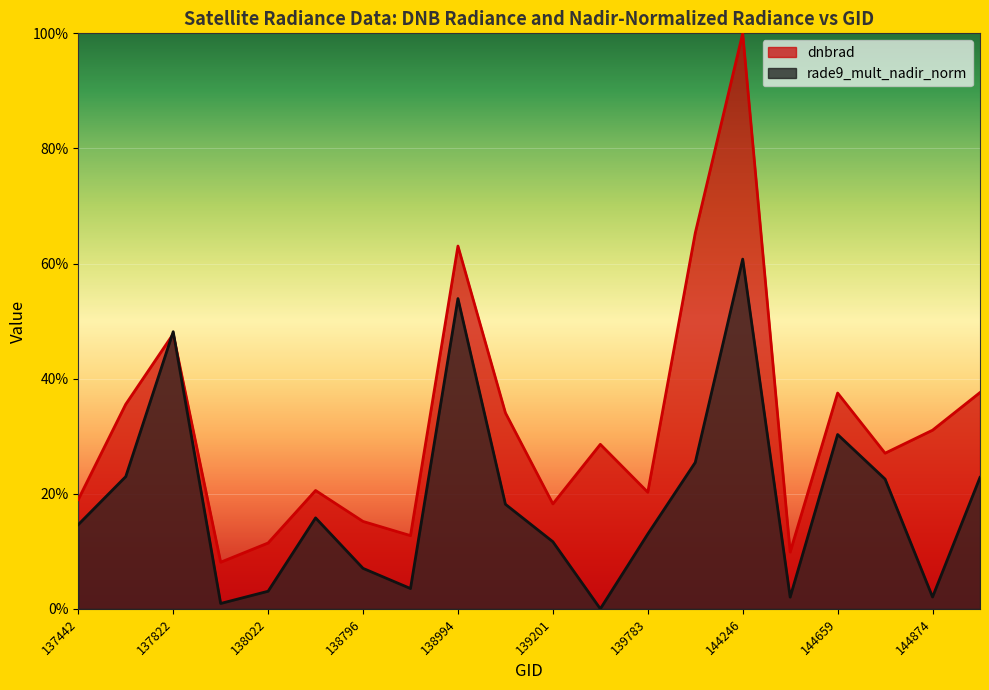

How many interior local peaks does the dnbrad series have?

6